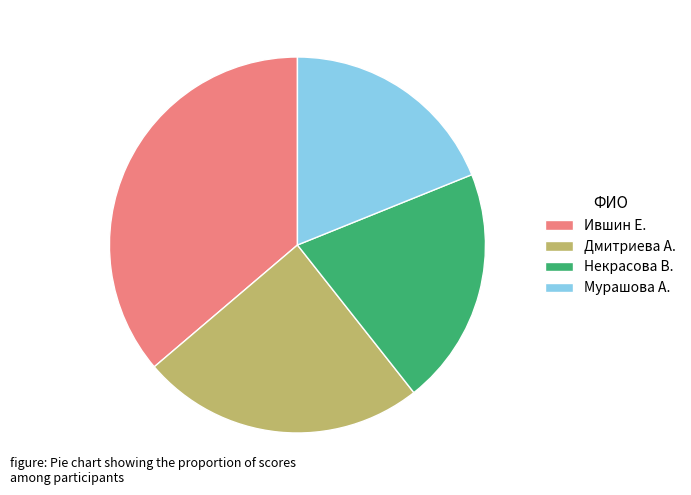

Approximately how many times larger is the value at Некрасова В. compared to Дмитриева А.?

0.8